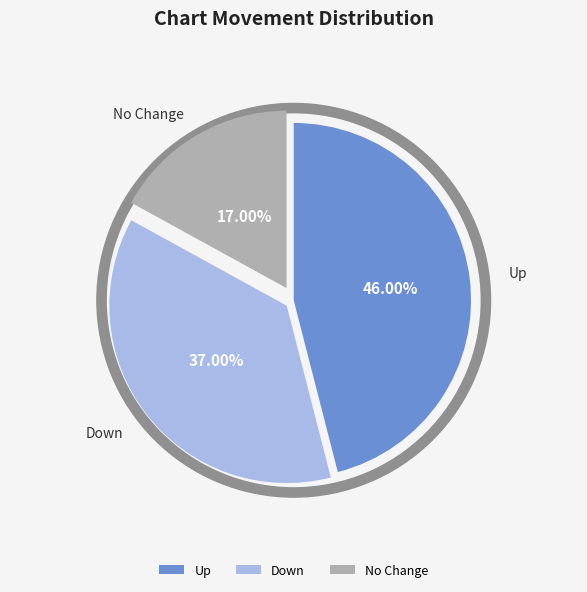

Combined, what portion of the pie is - and down?

54.0%